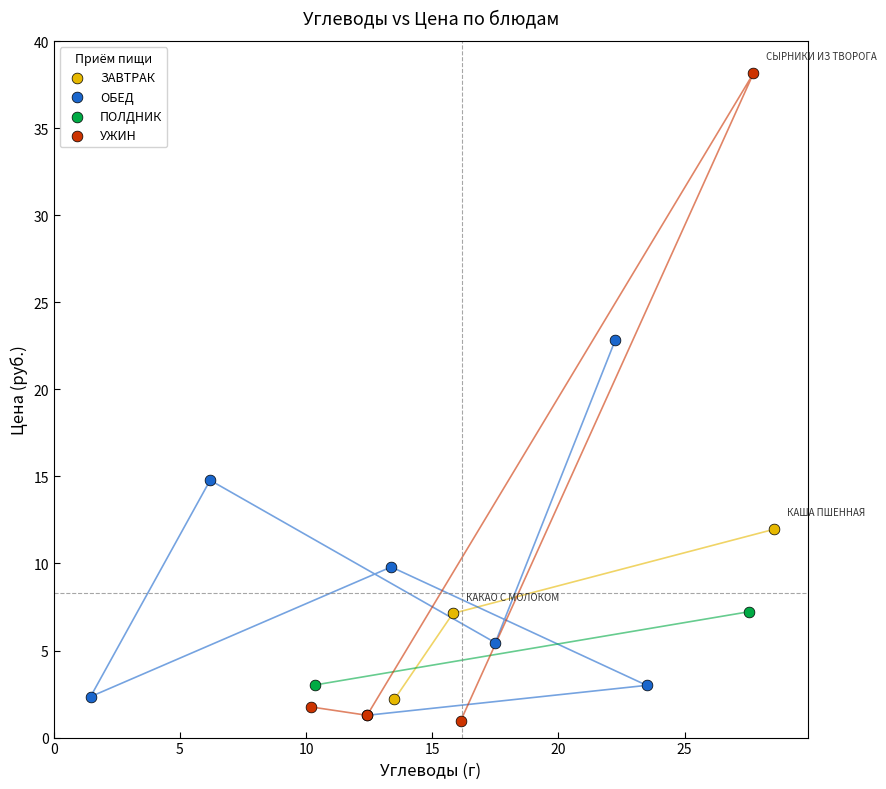

Which series reaches the minimum Y coordinate?

УЖИН